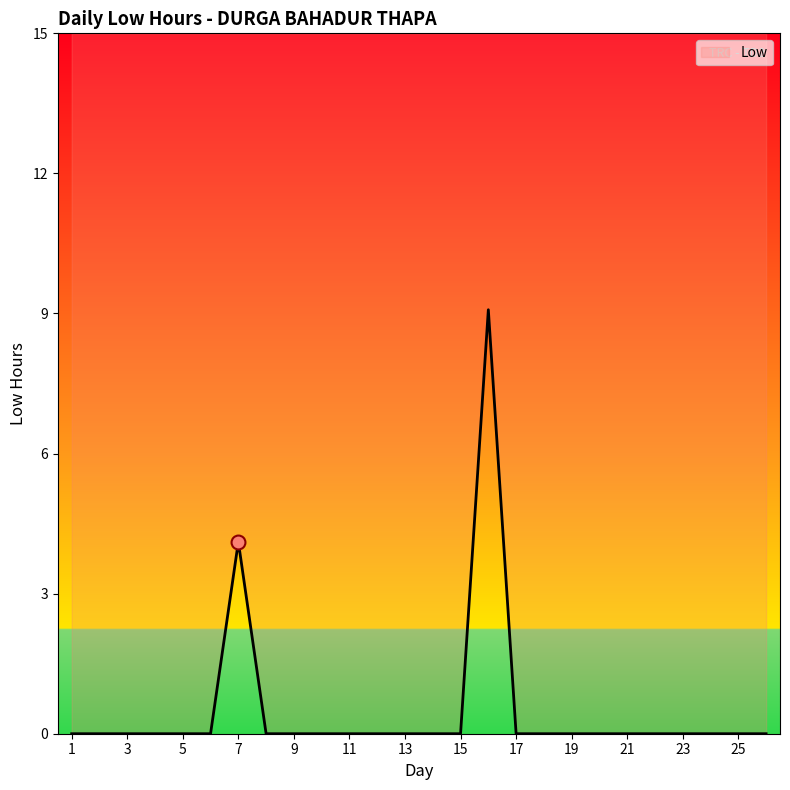

Rank the categories by value from highest to lowest.

16, 7, 1, 2, 3, 4, 5, 6, 8, 9, 10, 11, 12, 13, 14, 15, 17, 18, 19, 20, 21, 22, 23, 24, 25, 26